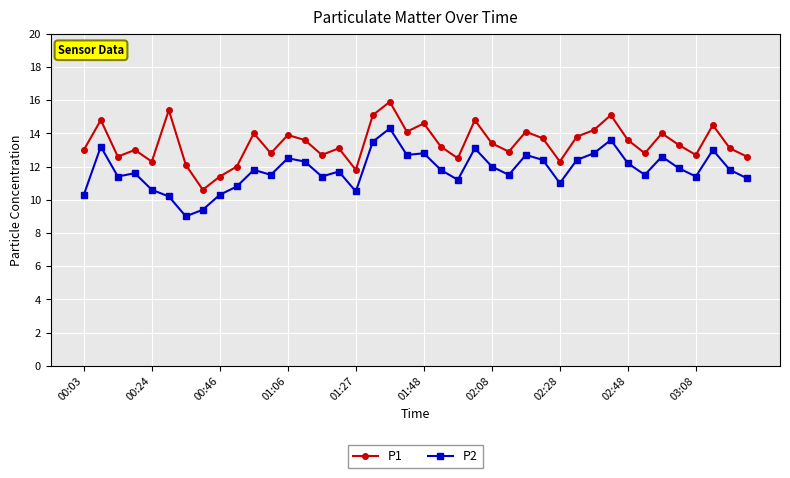

What is the smallest value displayed?

9.0